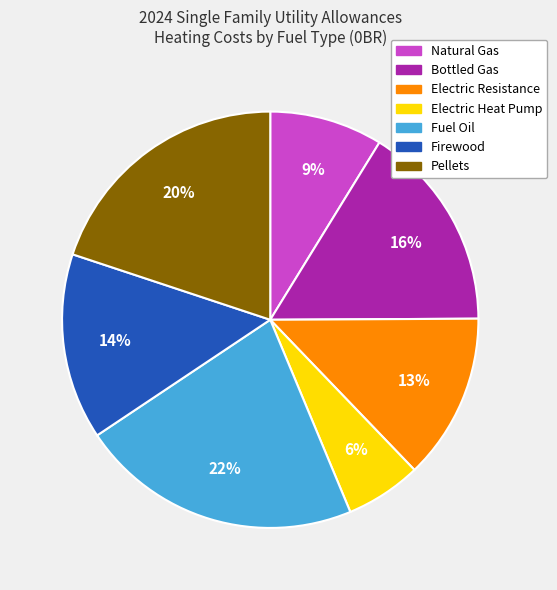

To the nearest percent, what is the average slice percentage?

14%